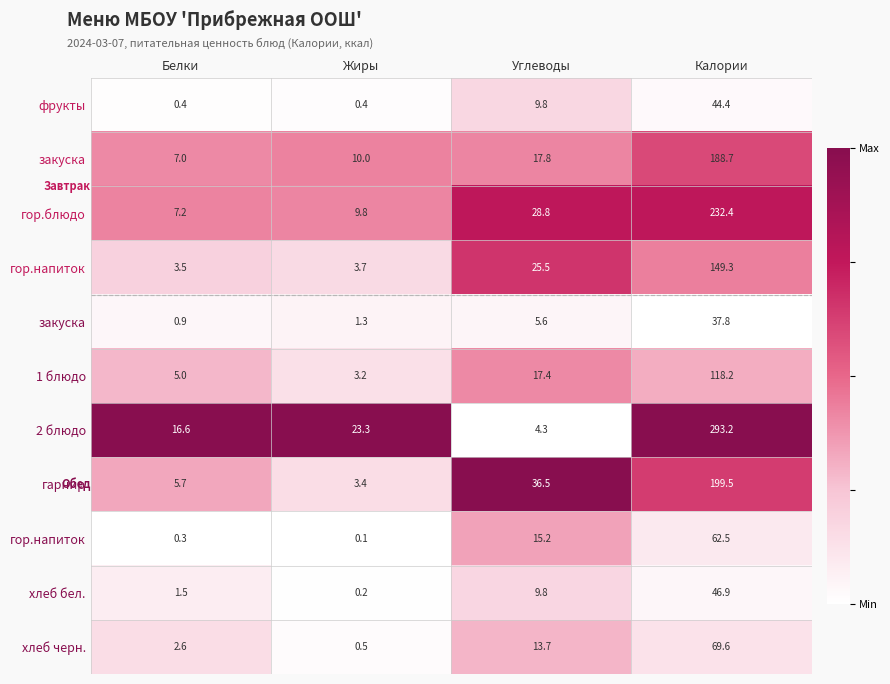

At how many categories does at least one series exceed 0?

4